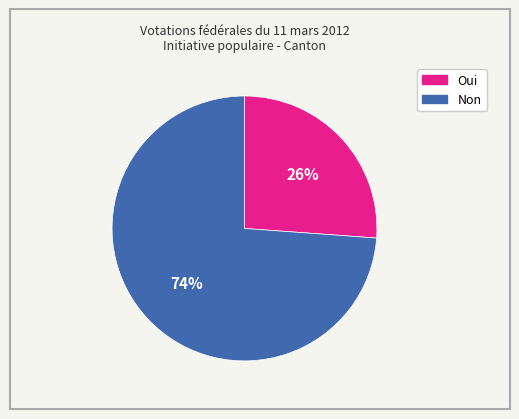

To the nearest percent, what is the average slice percentage?

50%